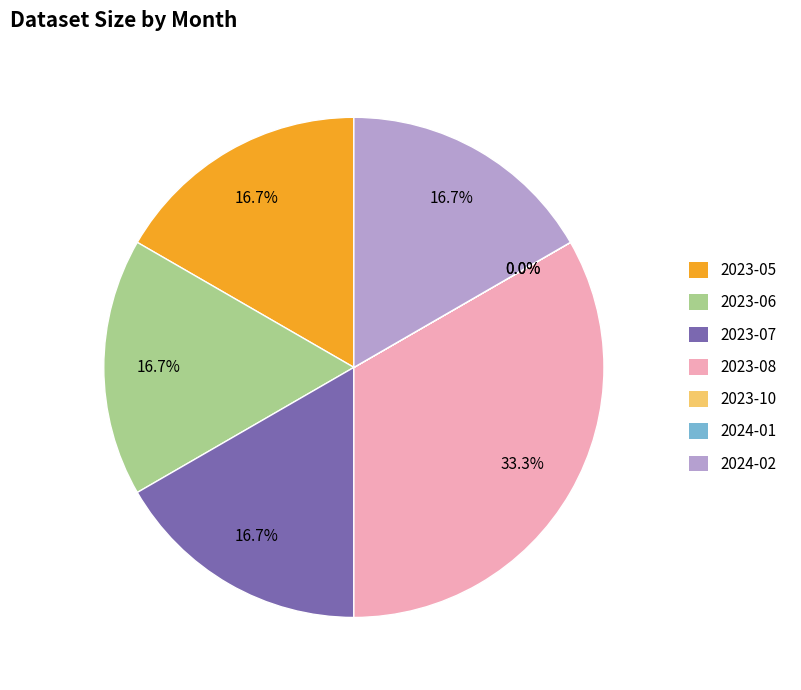

Does 2024-02 account for over 50% of the chart?

No